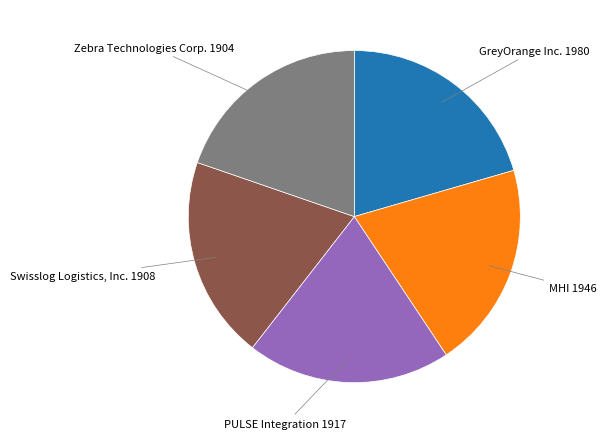

Is there a majority slice in this chart?

No